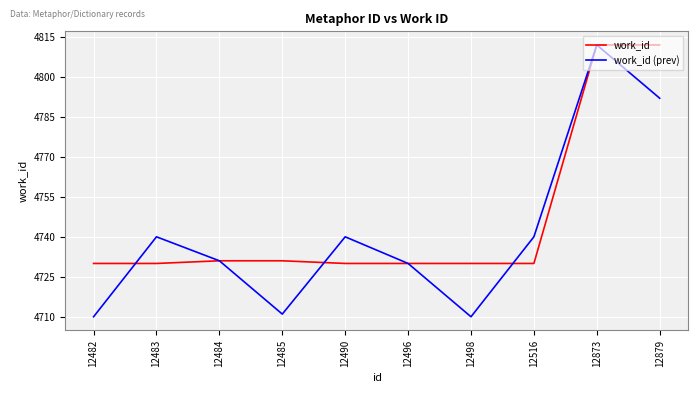

Read the work_id (prev) value at 12498.

4710